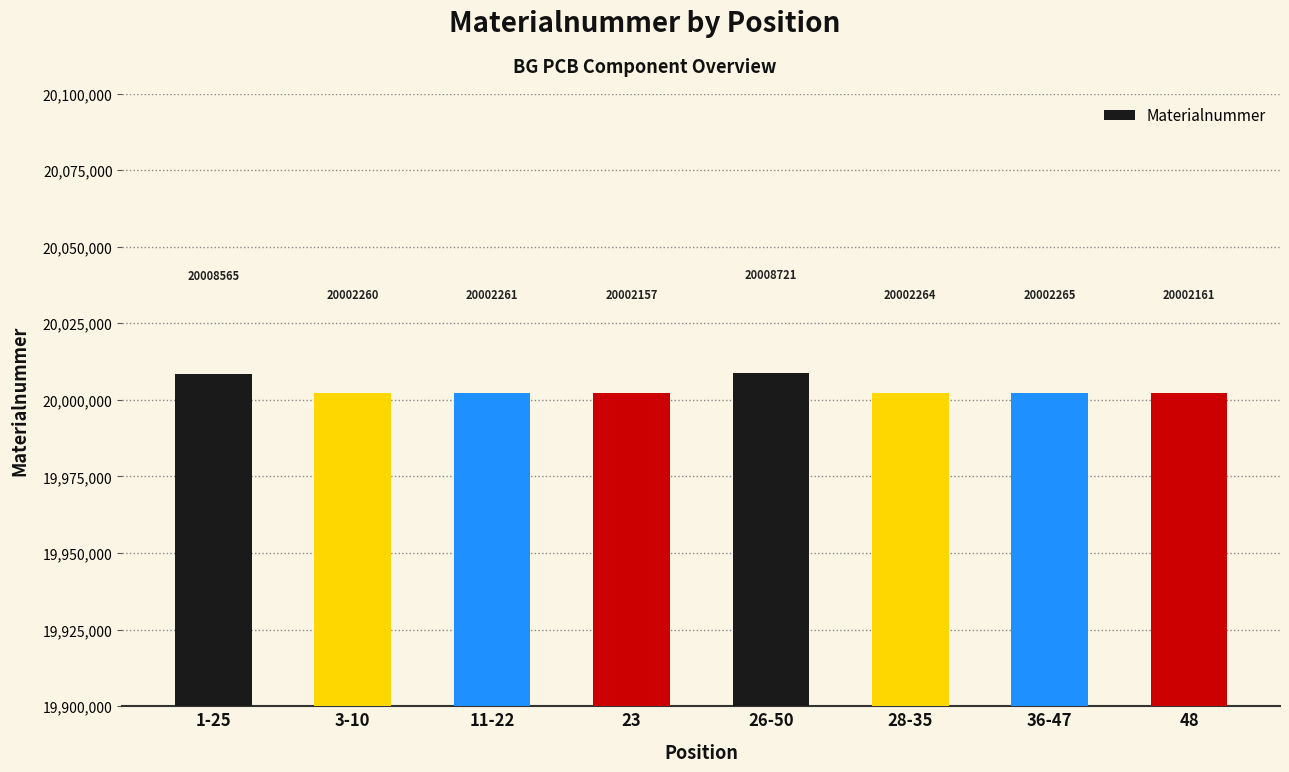

Count the number of data series in this chart.

1